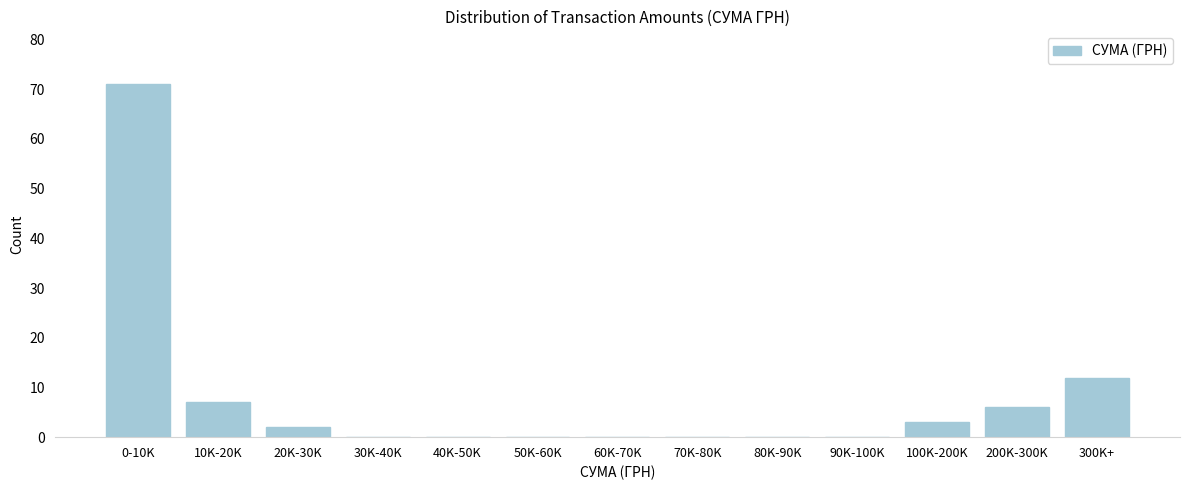

Reading left to right, list all the values displayed in this chart.

0-10K=71	10K-20K=7	20K-30K=2	30K-40K=0	40K-50K=0	50K-60K=0	60K-70K=0	70K-80K=0	80K-90K=0	90K-100K=0	100K-200K=3	200K-300K=6	300K+=12